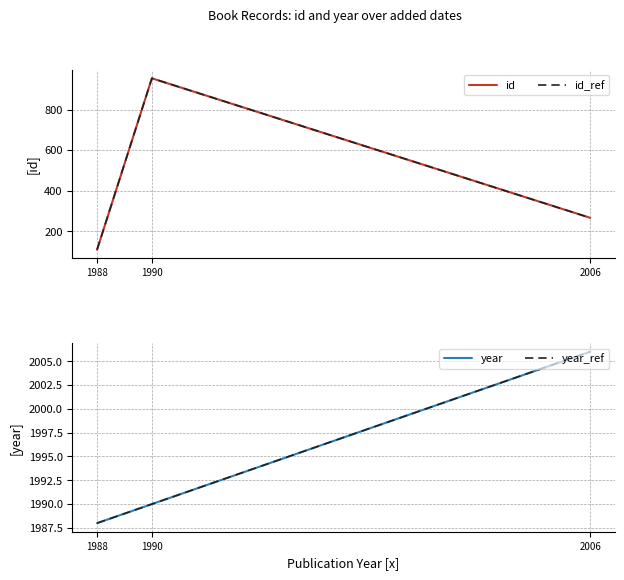

Reading left to right, list all the values displayed in this chart.

id: 1988=110	1990=954	2006=267
id_ref: 1988=110	1990=954	2006=267
year: 1988=1988	1990=1990	2006=2006
year_ref: 1988=1988	1990=1990	2006=2006